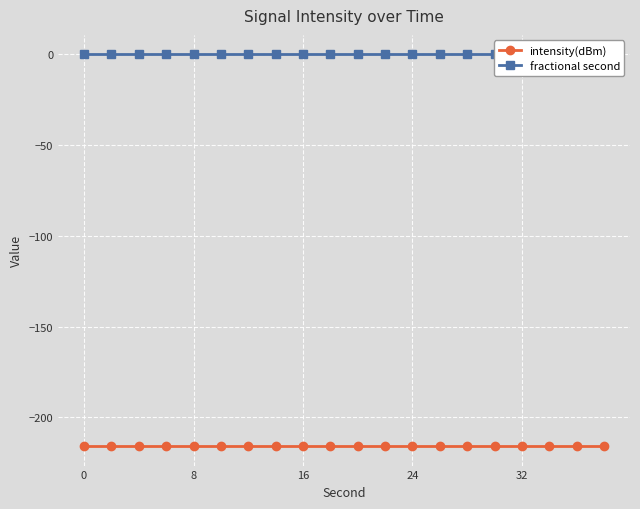

True or false: intensity(dBm) has more than 1 points higher than both neighbors.

False